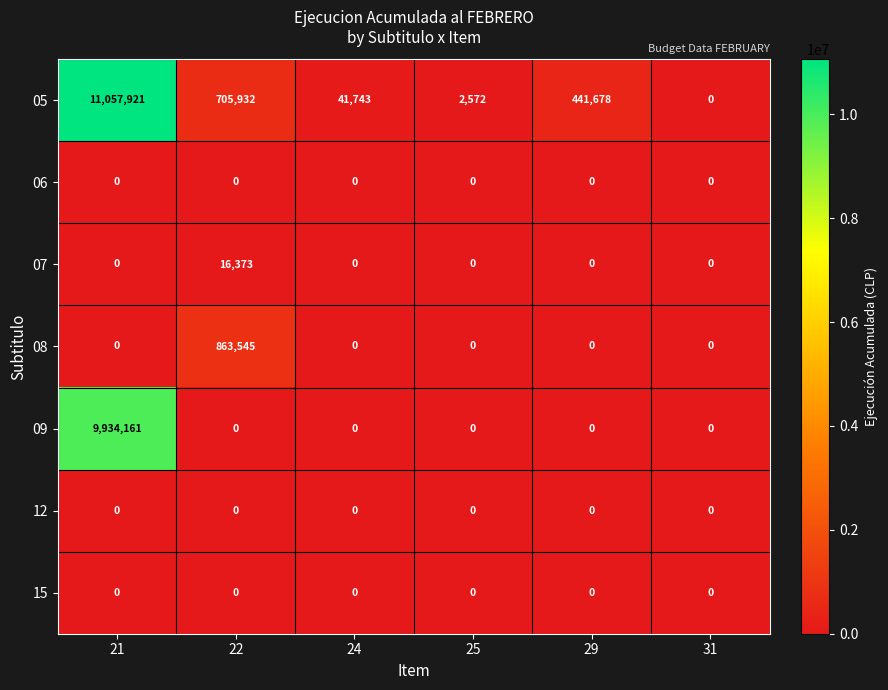

What is the average value of the 09 series?

1655694